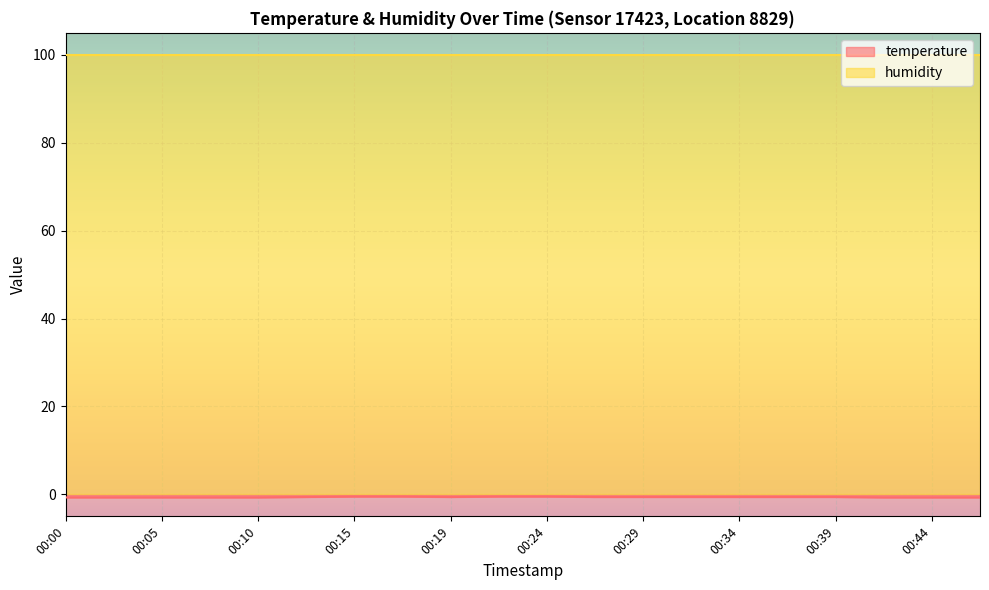

What is the average value?

-0.6